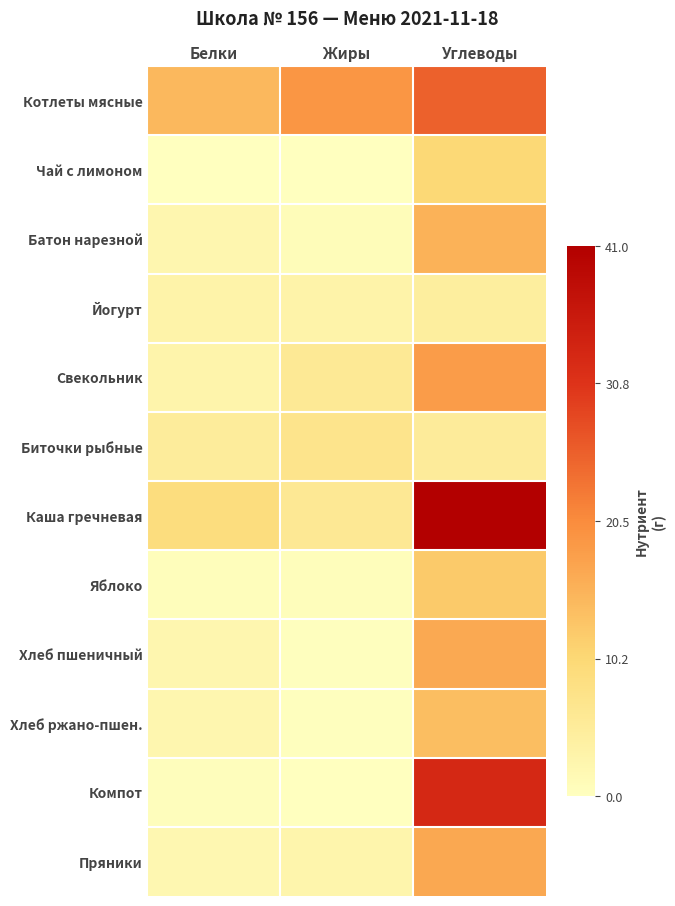

Reading left to right, what are all the values shown in this chart?

Котлеты мясные: Белки=0.4	Жиры=0.5	Углеводы=0.6
Чай с лимоном: Белки=0.0	Жиры=0.0	Углеводы=0.2
Батон нарезной: Белки=0.1	Жиры=0.0	Углеводы=0.4
Йогурт: Белки=0.1	Жиры=0.1	Углеводы=0.1
Свекольник: Белки=0.1	Жиры=0.1	Углеводы=0.4
Биточки рыбные: Белки=0.1	Жиры=0.2	Углеводы=0.1
Каша гречневая: Белки=0.2	Жиры=0.1	Углеводы=1.0
Яблоко: Белки=0.0	Жиры=0.0	Углеводы=0.3
Хлеб пшеничный: Белки=0.1	Жиры=0.0	Углеводы=0.4
Хлеб ржано-пшен.: Белки=0.1	Жиры=0.0	Углеводы=0.3
Компот: Белки=0.0	Жиры=0.0	Углеводы=0.8
Пряники: Белки=0.0	Жиры=0.1	Углеводы=0.4